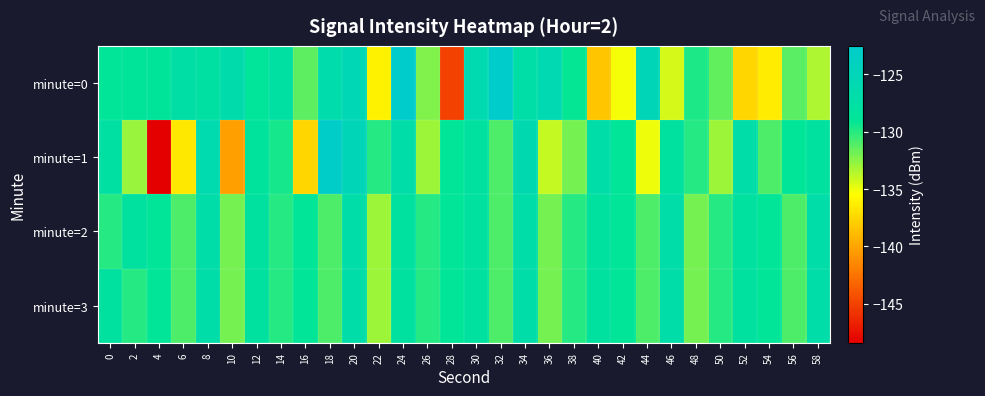

What is the greatest value displayed?

-122.5